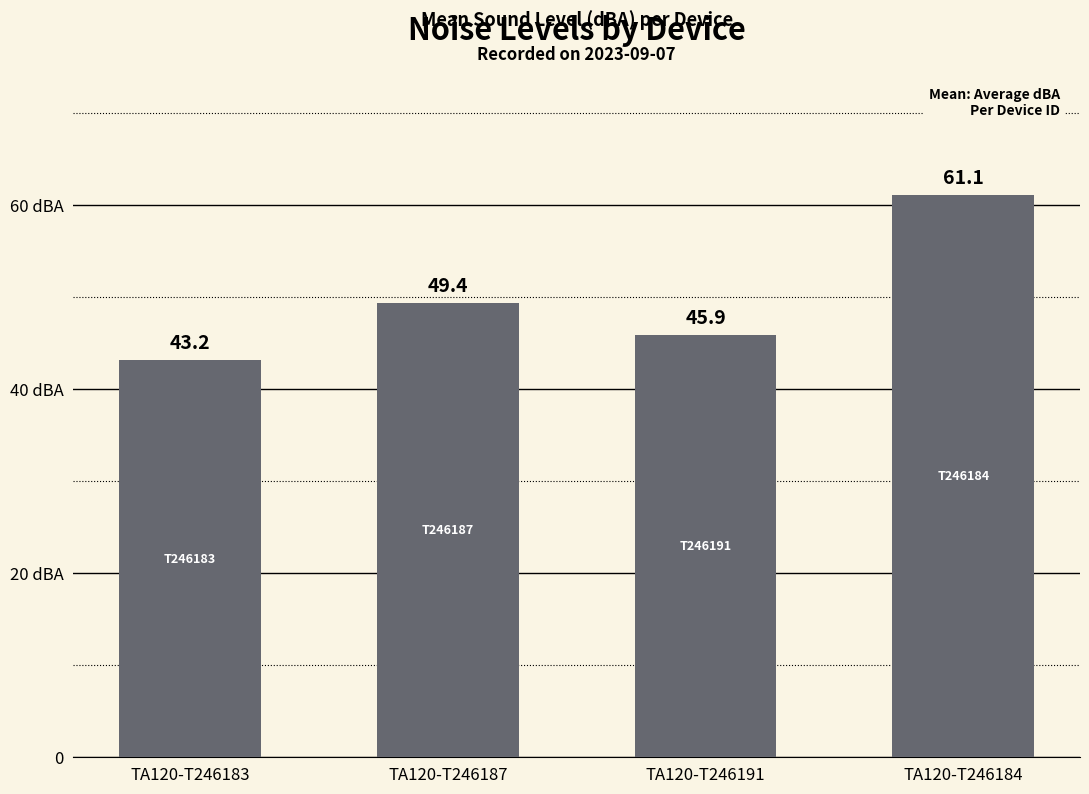

Are the bars horizontal?

No